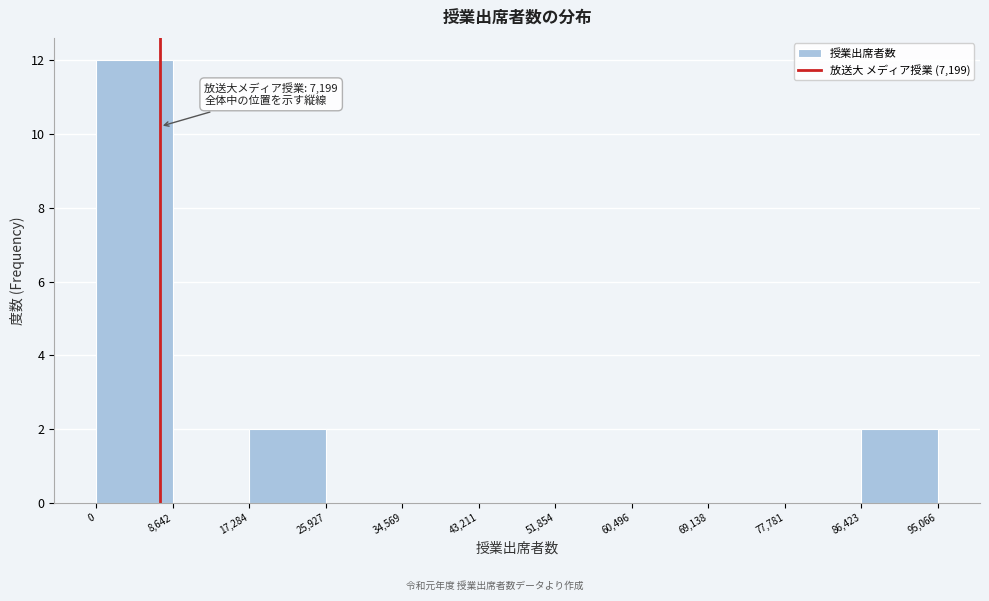

Over which range of the x-axis is the bar tallest?

0 to 8,642